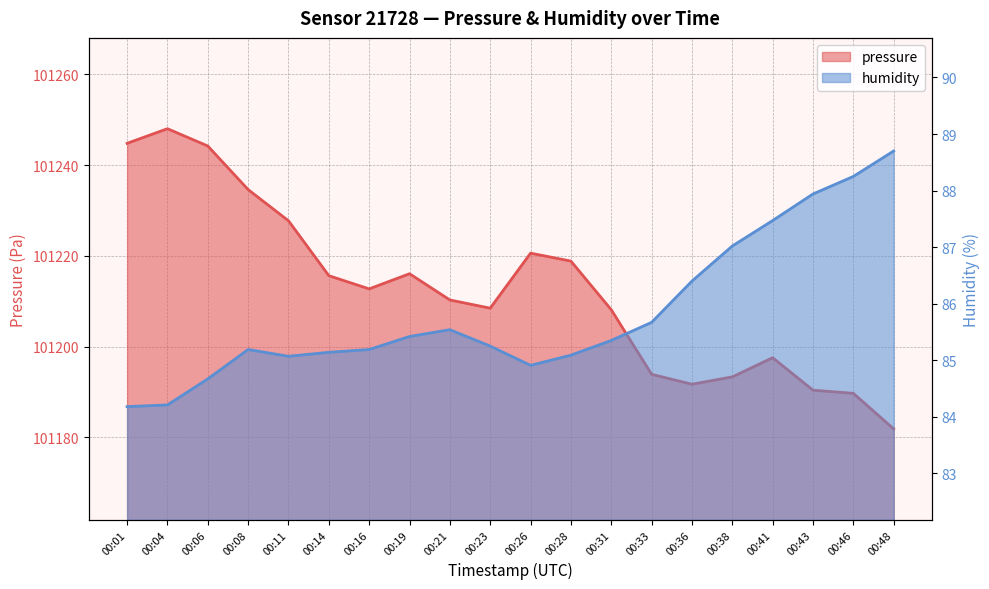

True or false: humidity and pressure cross at least once.

False